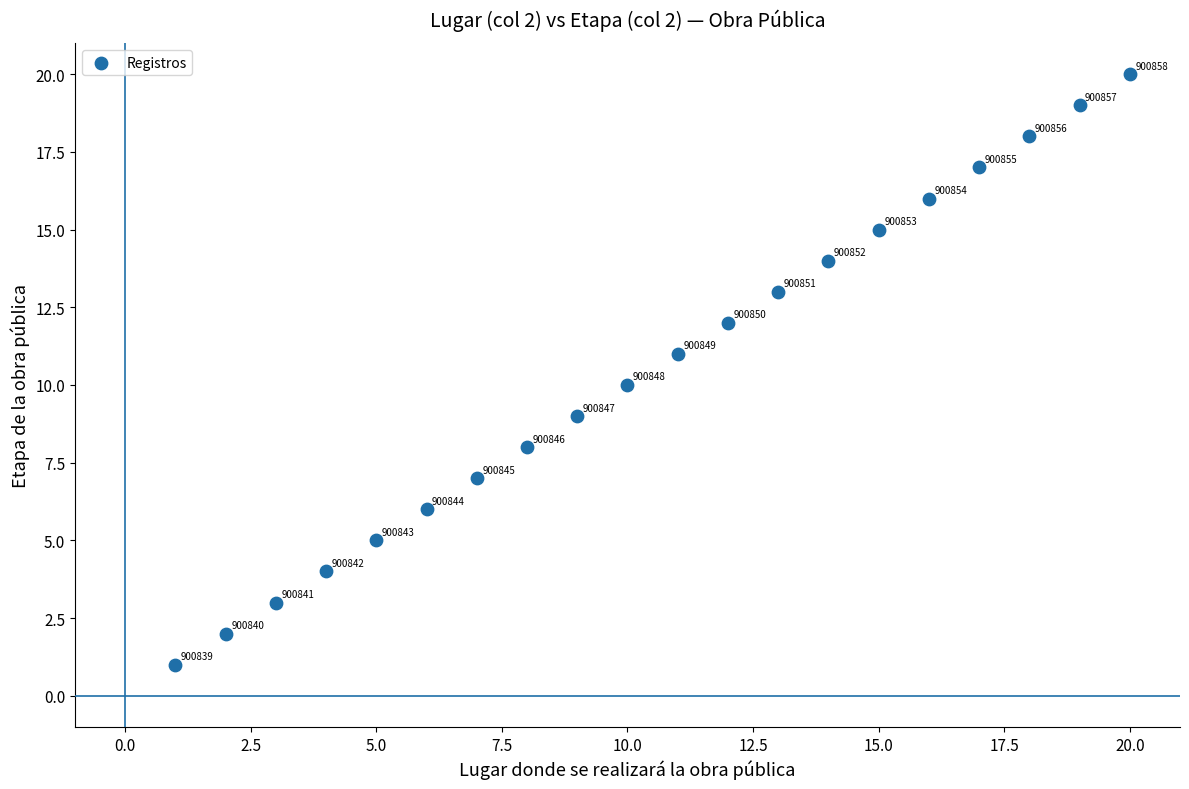

What is the range of X values (max minus min)?

19